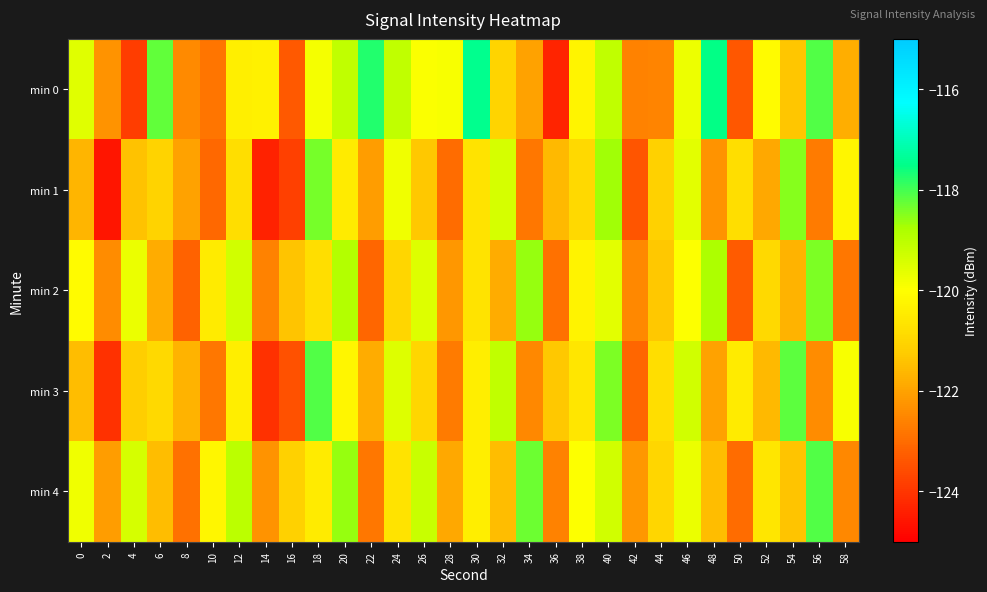

List the series in order of their overall mean, lowest first.

min 1, min 3, min 2, min 4, min 0